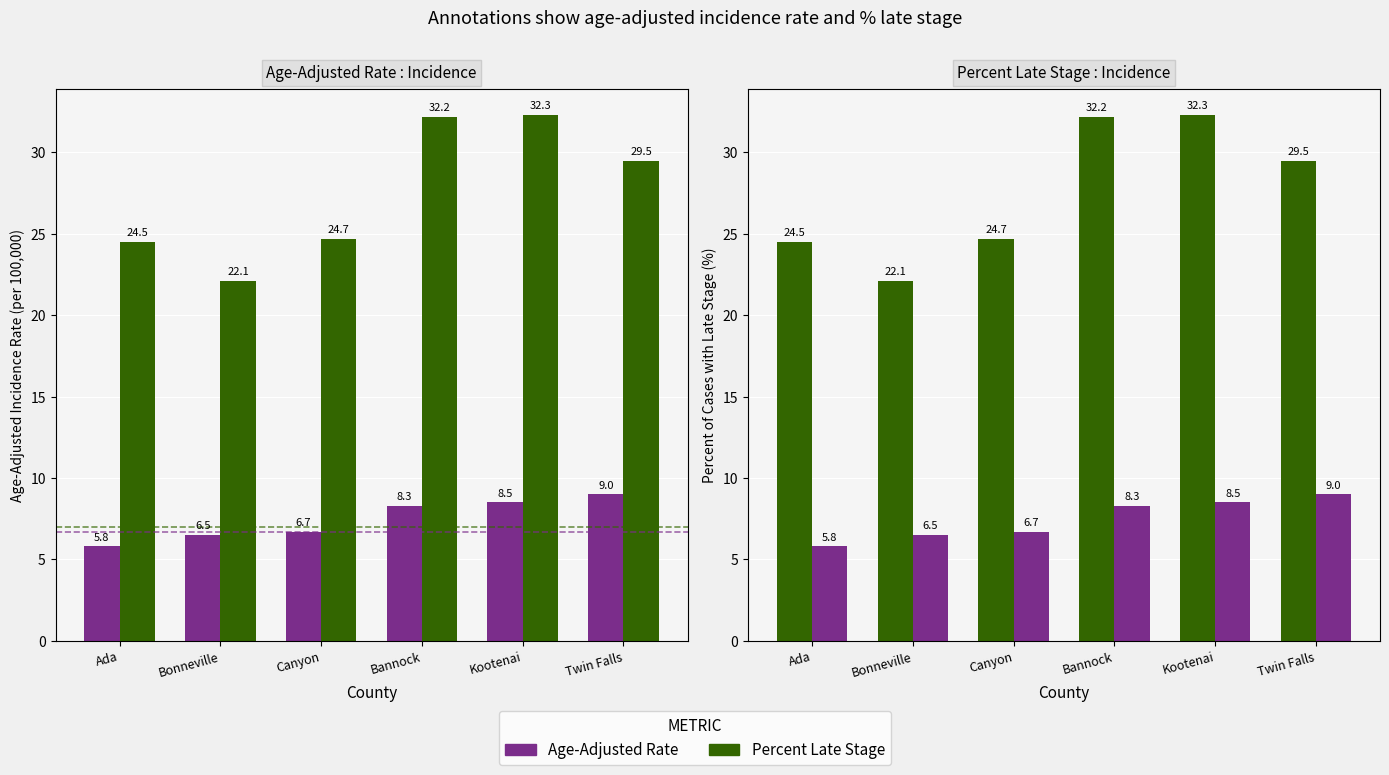

What are all the series names shown in the legend?

Age-Adjusted Rate, Percent Late Stage